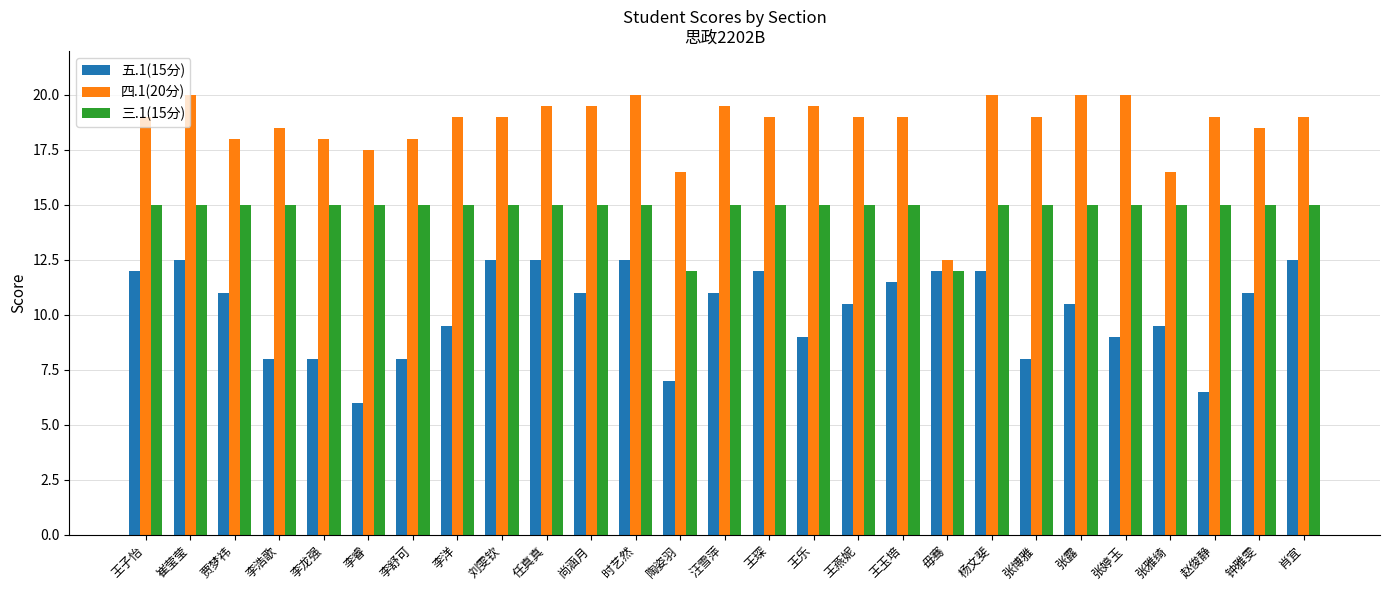

Is it true that 四.1(20分) equals 10.0 at 王子怡?

False